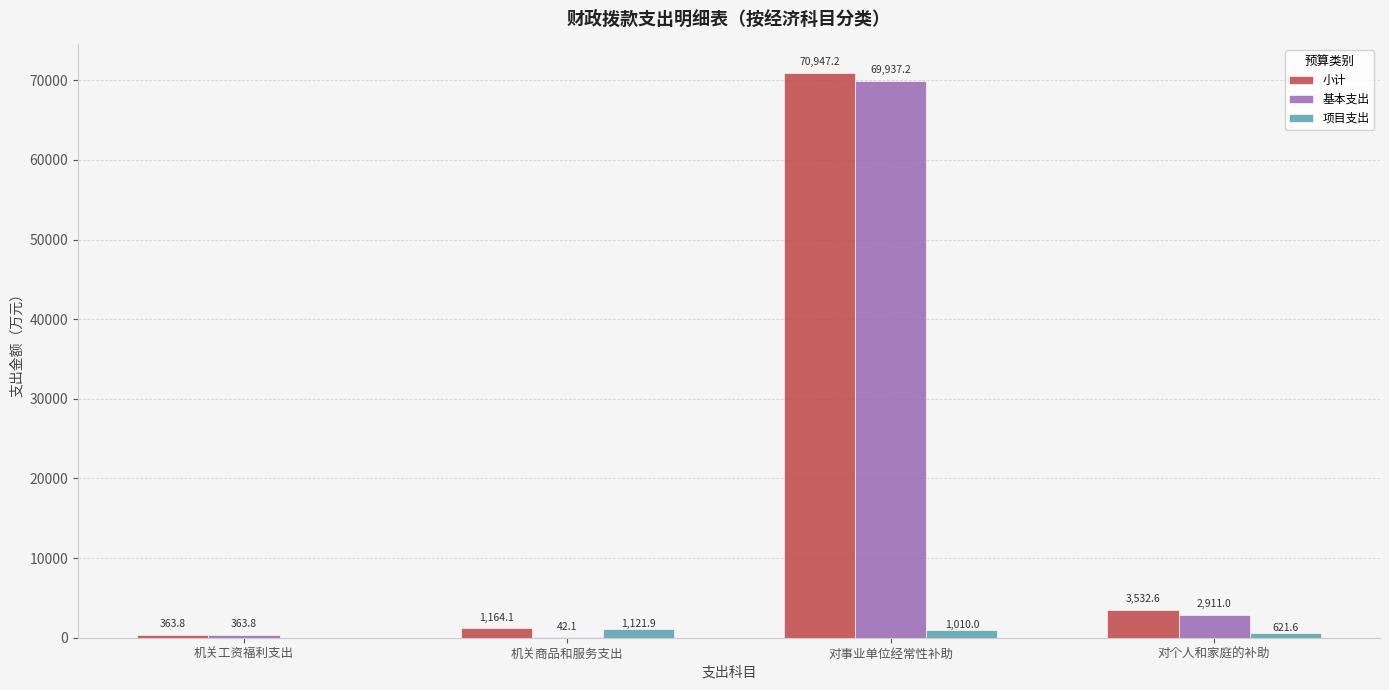

The value of 小计 at 机关工资福利支出 is 363.8. True or false?

True